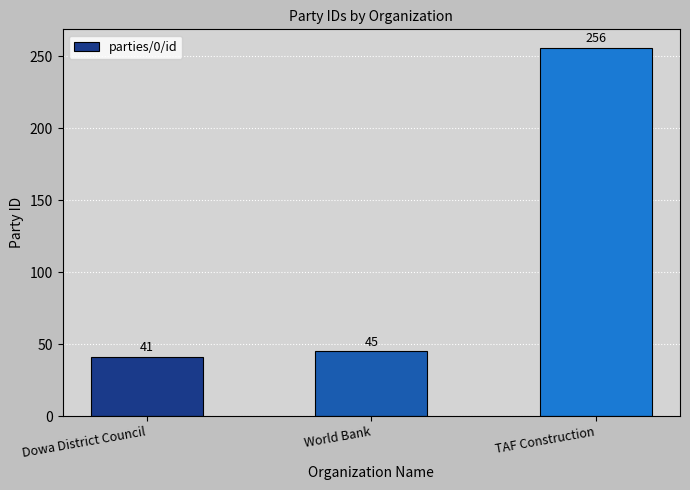

Count the number of categories in the chart.

3